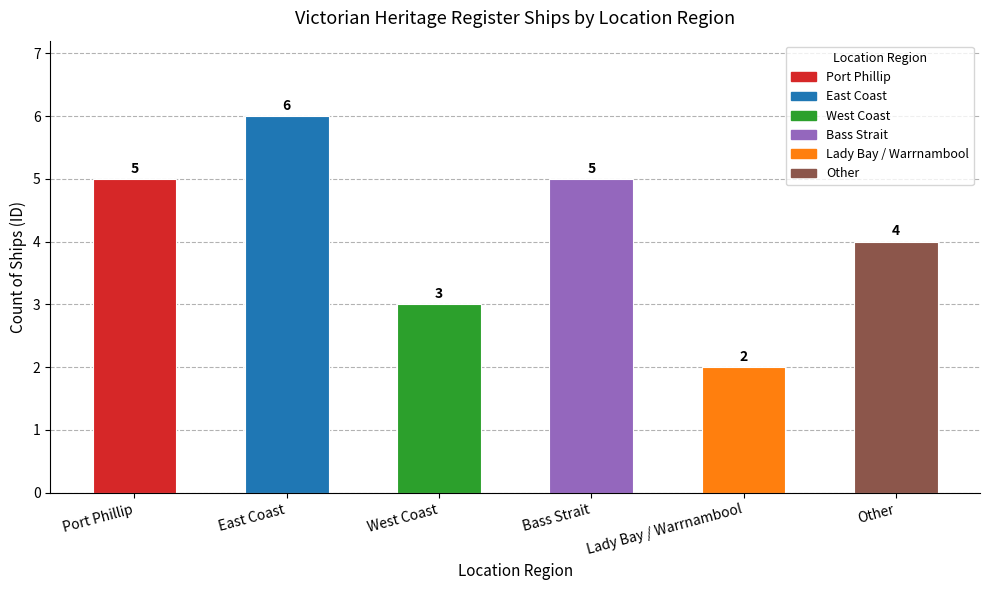

The value at Other is 4. True or false?

True